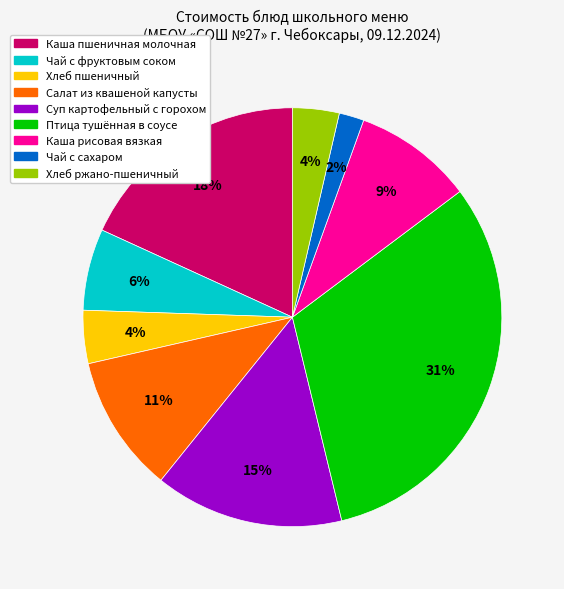

Does any single category account for the majority?

No